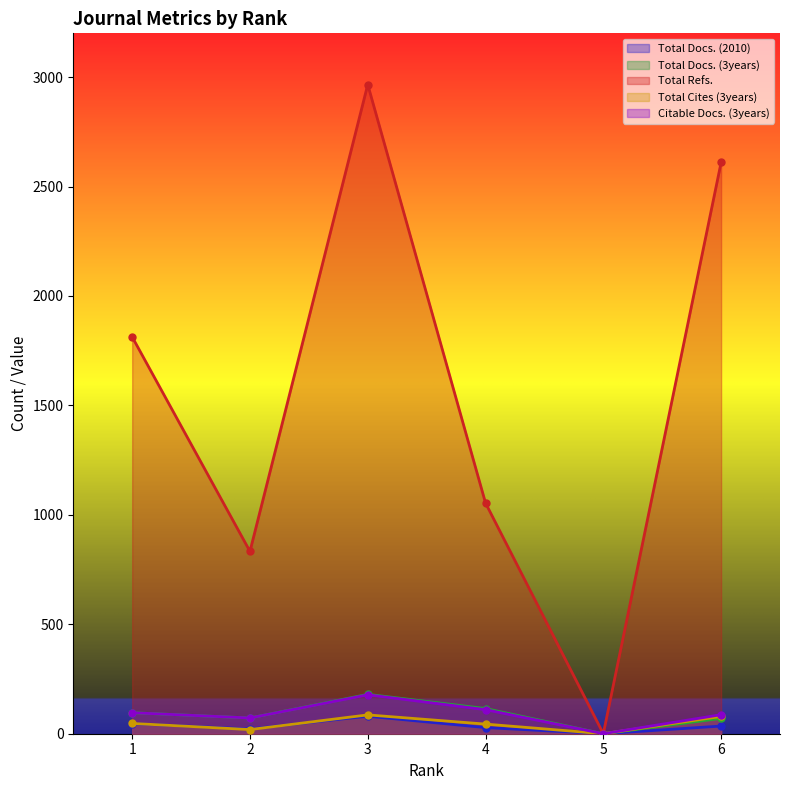

Where is the first local maximum for Citable Docs. (3years)?

3